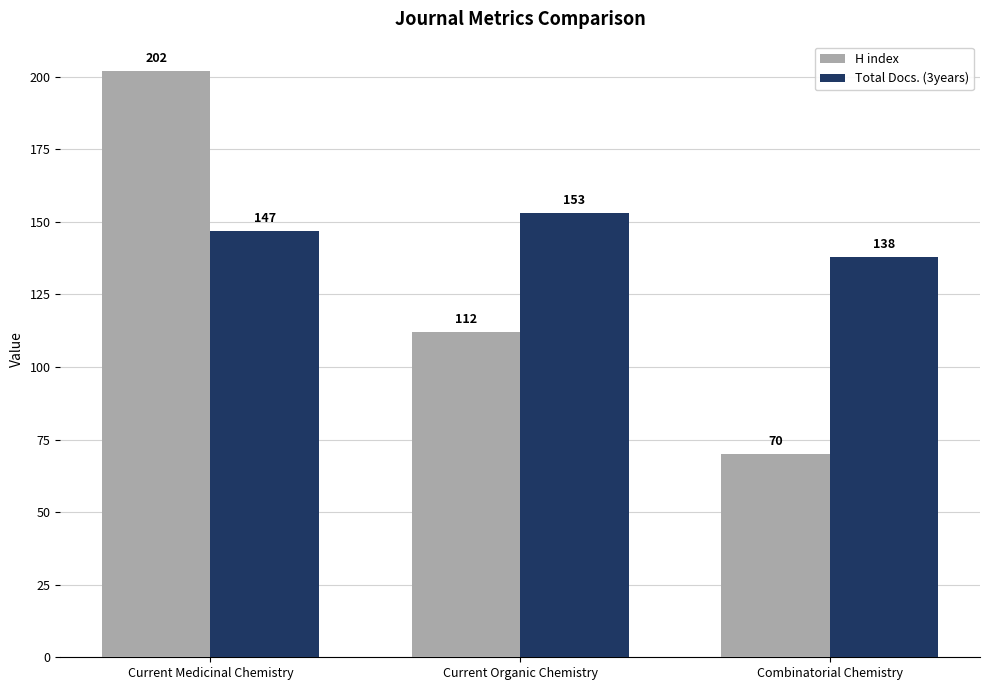

True or false: H index has a value of 70 at Combinatorial Chemistry.

True